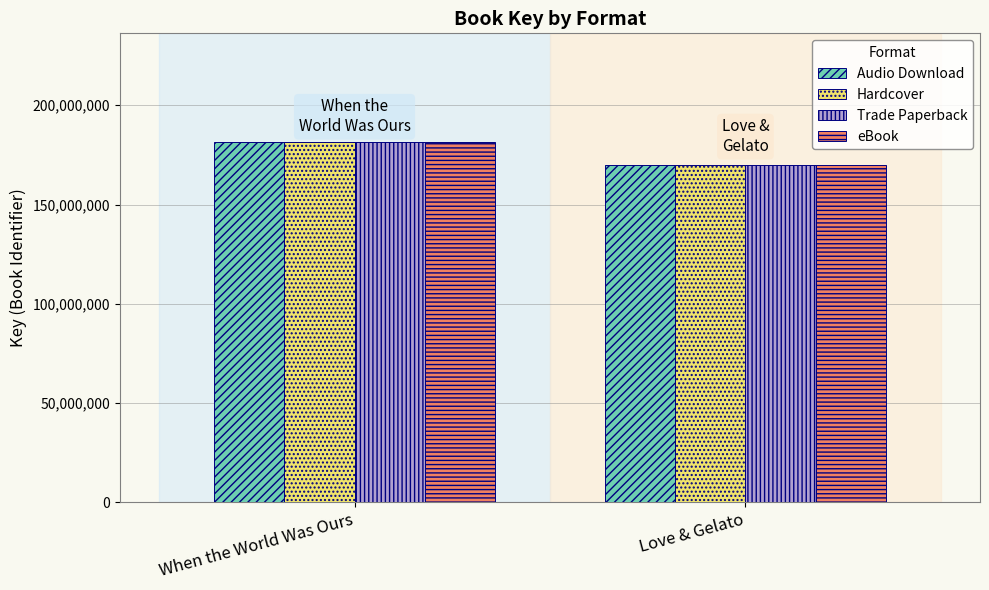

What is the label of the 2nd bar from the right?

When the World Was Ours